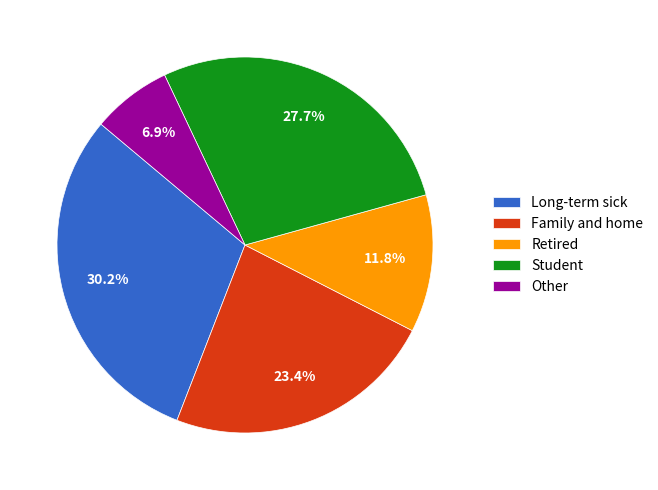

How many slices are in this pie chart?

5